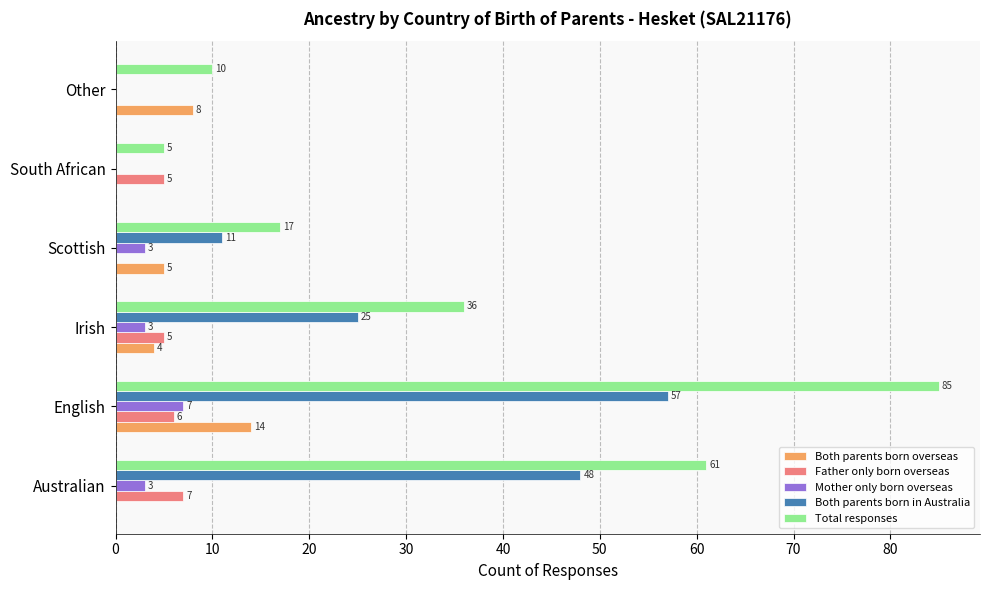

What is the sum of all Total responses values?

214